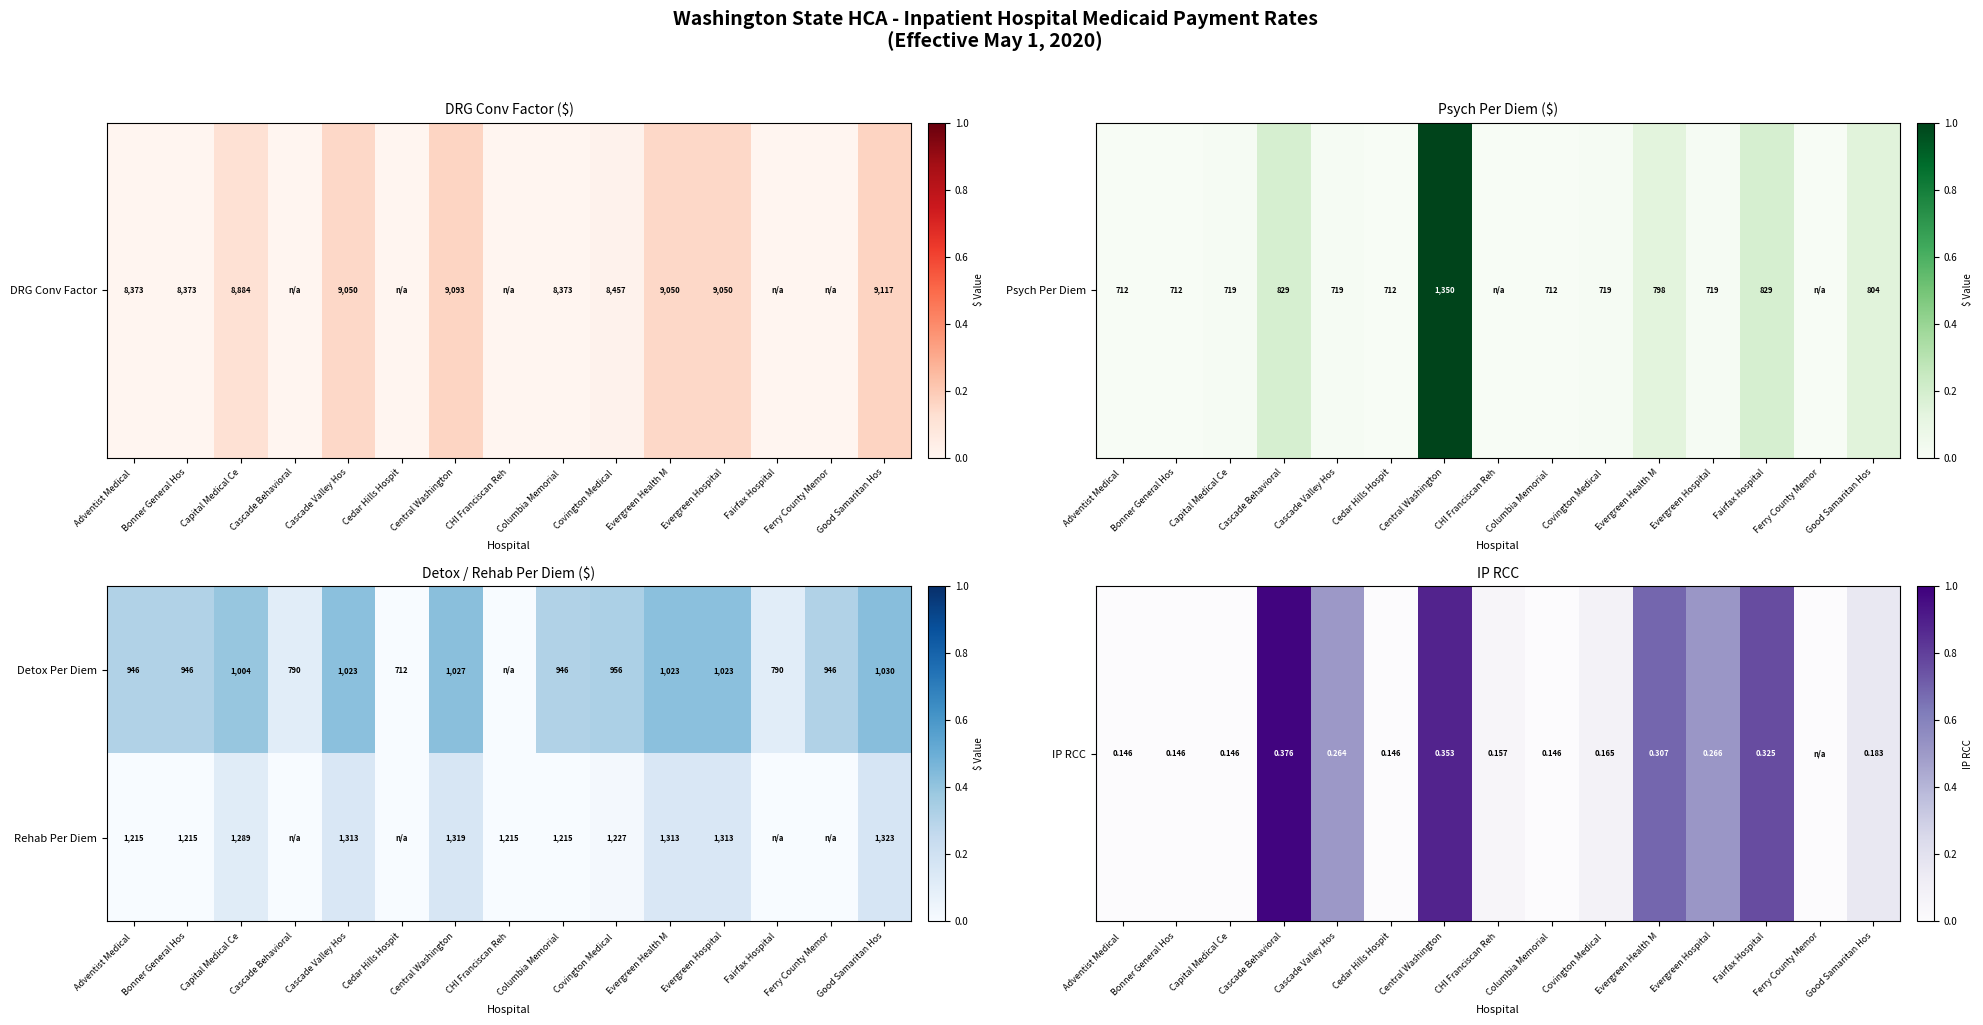

How many series are shown in this chart?

2